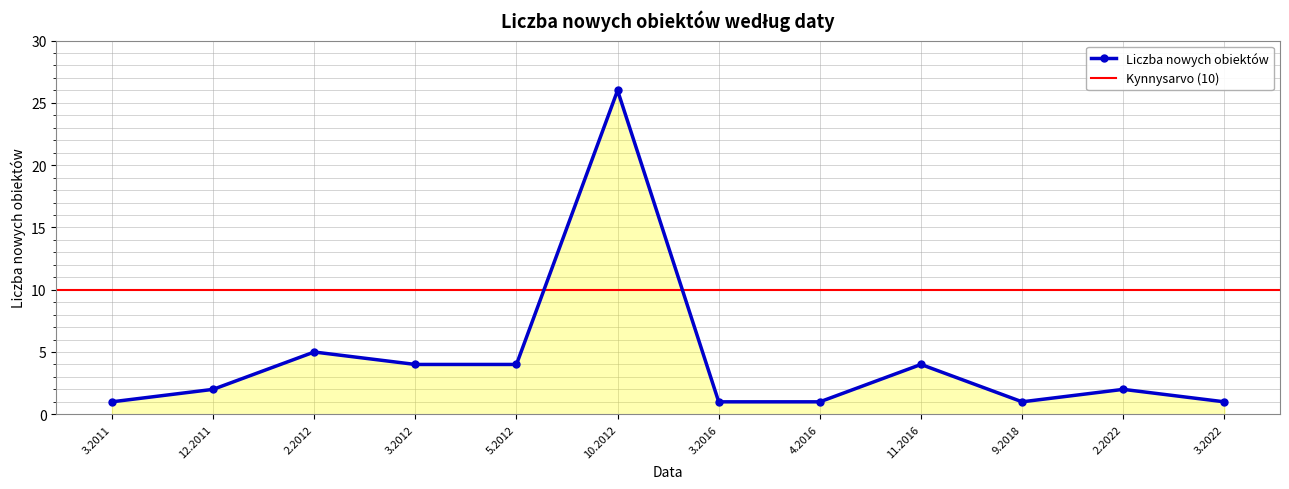

Approximately how many times larger is the value at 2.2022 compared to 2.2012?

0.4